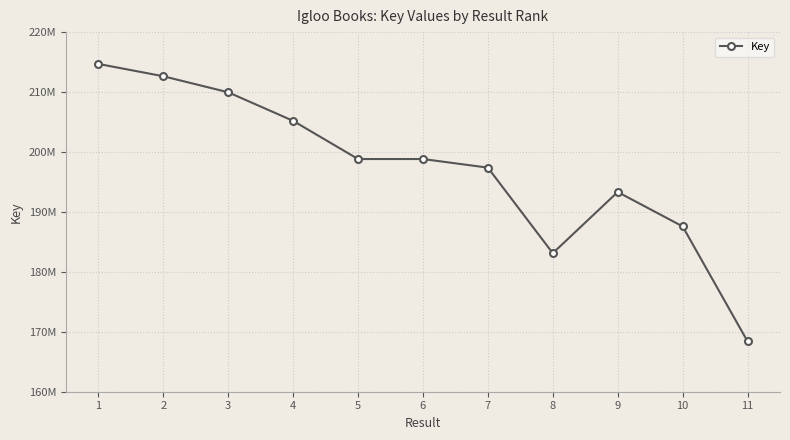

What is the difference between the second highest and minimum values?

44235626